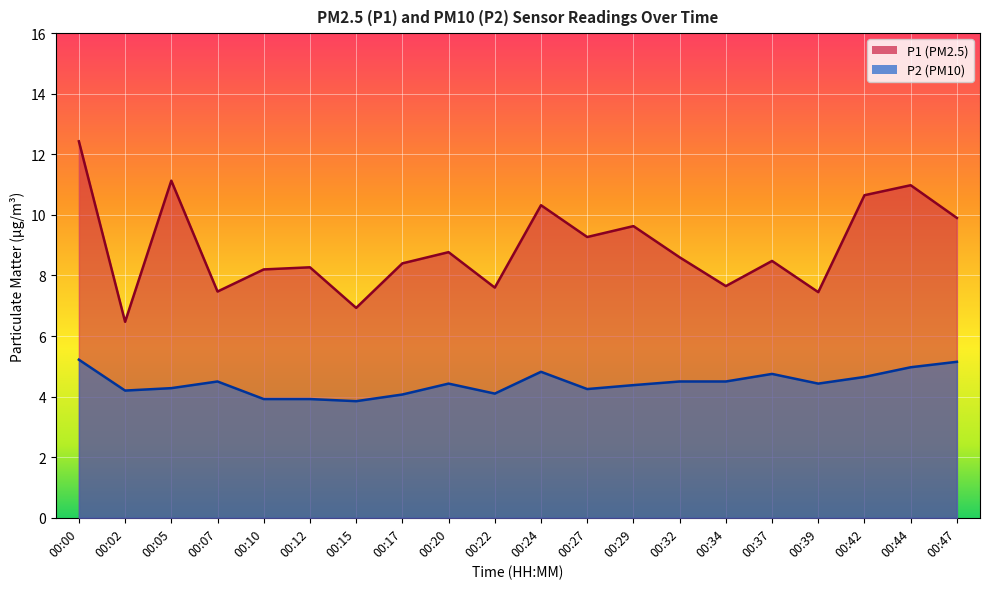

Reading left to right, transcribe all the data shown in this chart.

P1: 12.4	6.5	11.1	7.5	8.2	8.3	6.9	8.4	8.8	7.6	10.3	9.3	9.6	8.6	7.7	8.5	7.5	10.7	11.0	9.9
P2: 5.2	4.2	4.3	4.5	3.9	3.9	3.9	4.1	4.4	4.1	4.8	4.2	4.4	4.5	4.5	4.8	4.4	4.7	5.0	5.2